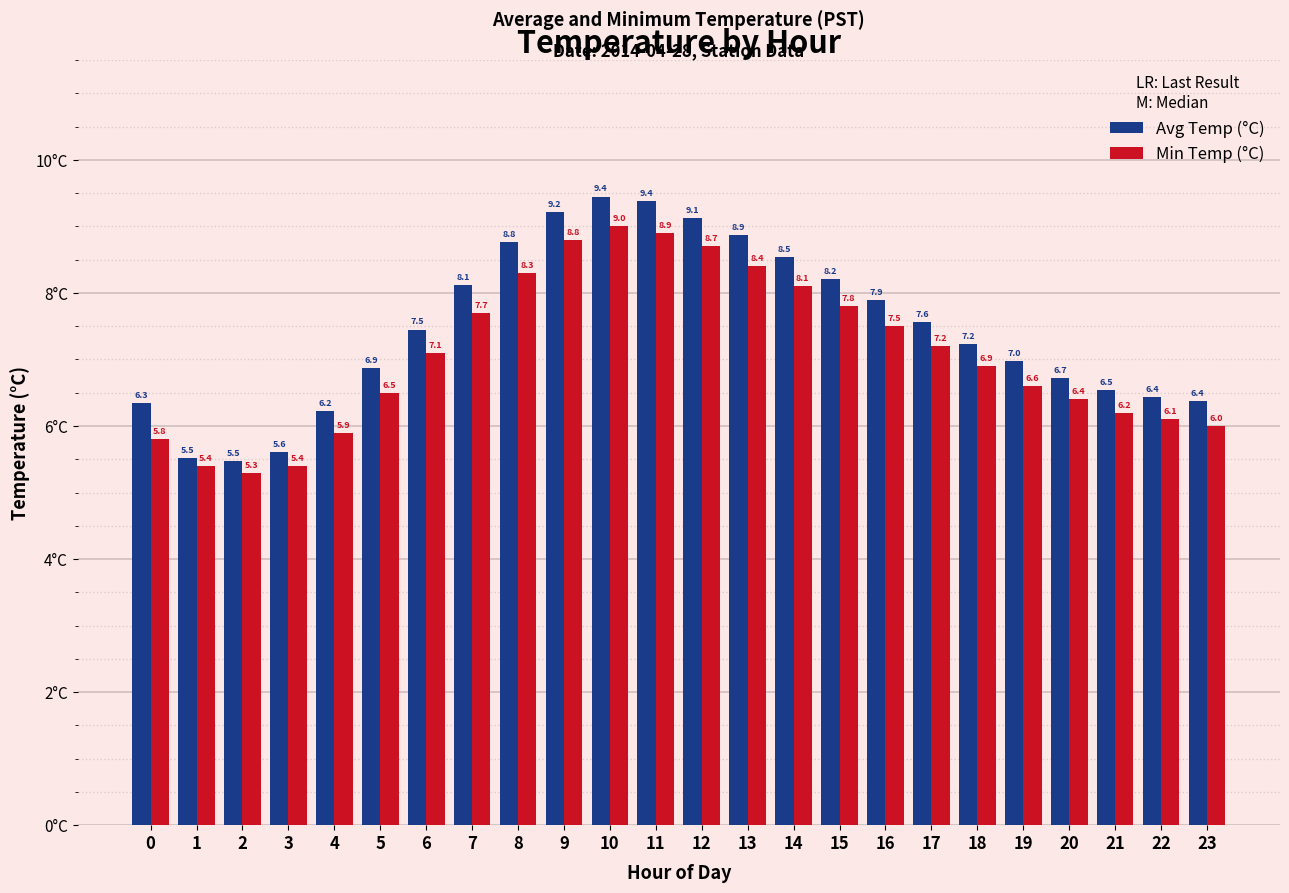

Between 7 and 8, which series saw the biggest shift?

Avg Temp (°C)